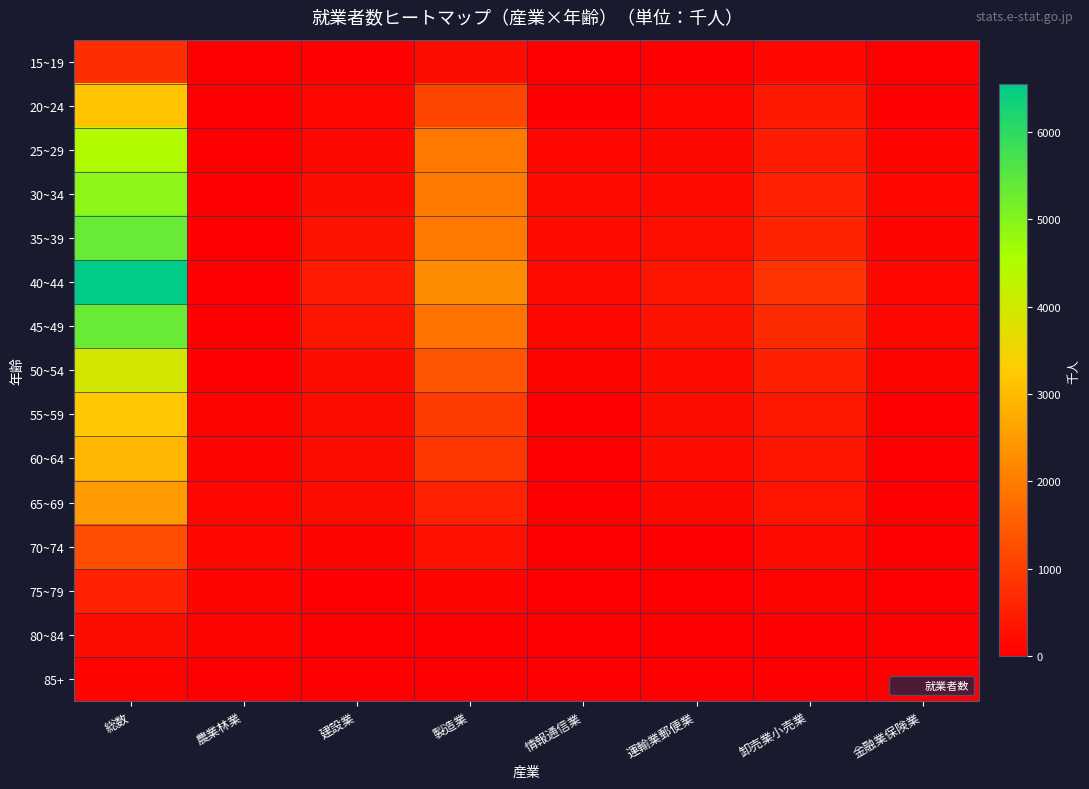

At which category is the sum across all series the highest?

総数